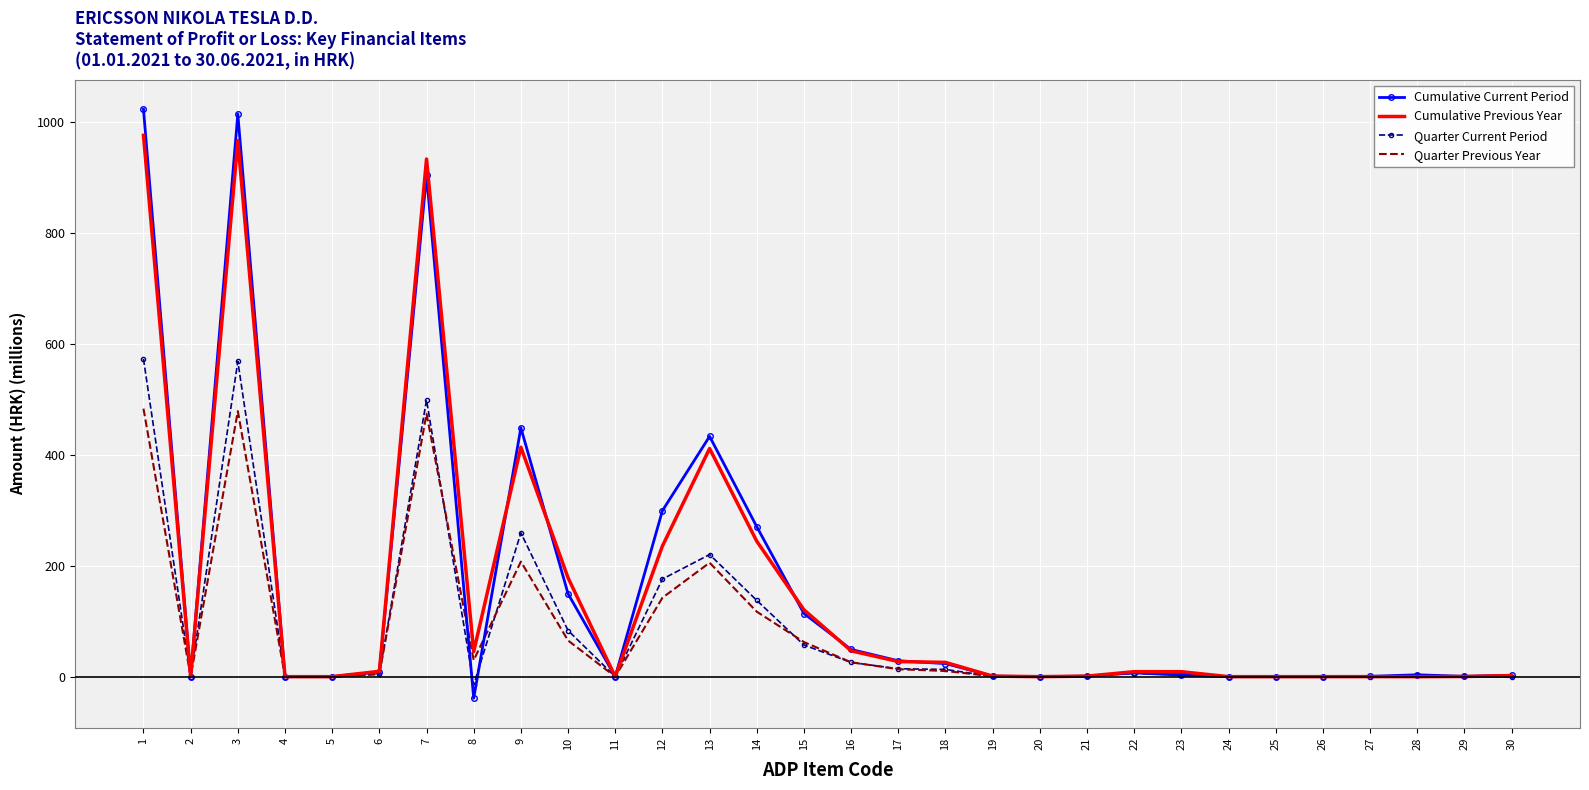

List the series in order of their peak value, highest first.

Cumulative Current Period, Cumulative Previous Year, Quarter Current Period, Quarter Previous Year